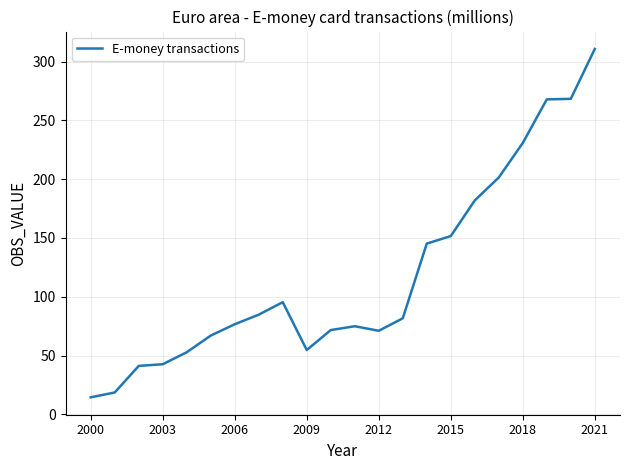

What is the maximum value shown in the chart?

310.8